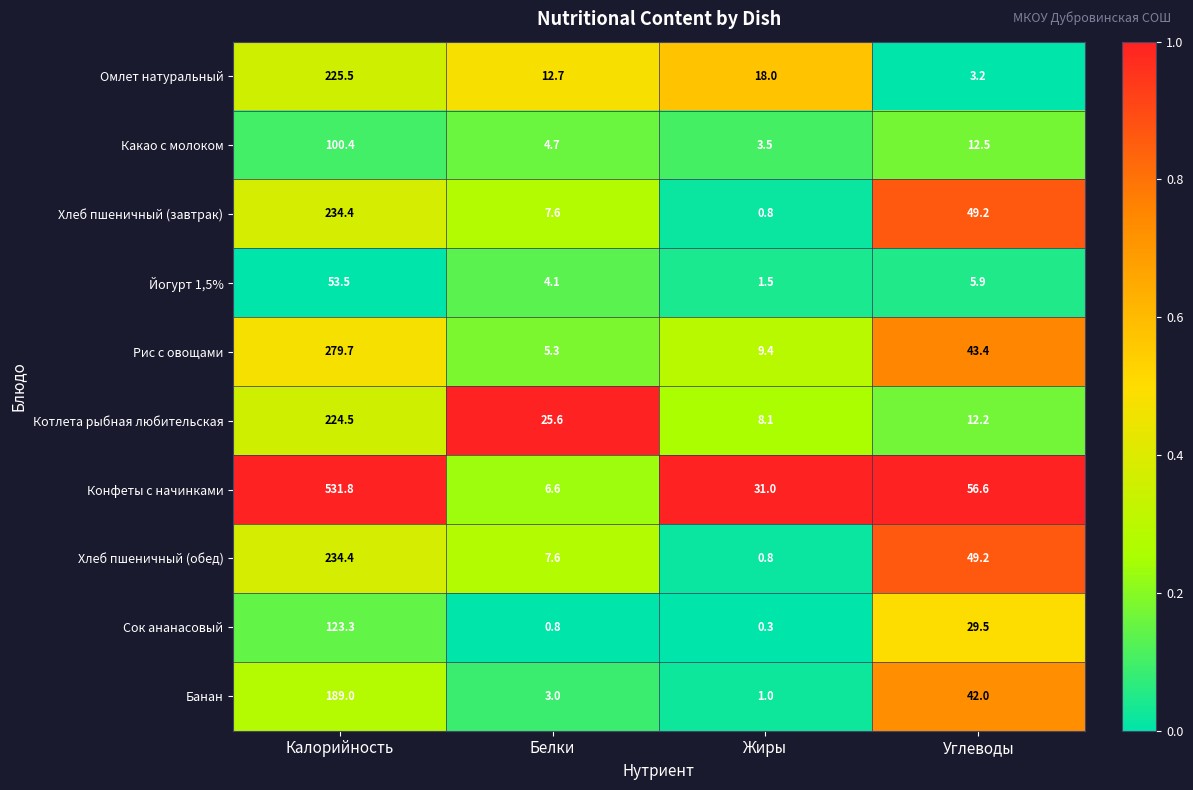

What is the average value of the Хлеб пшеничный (обед) series?

73.0